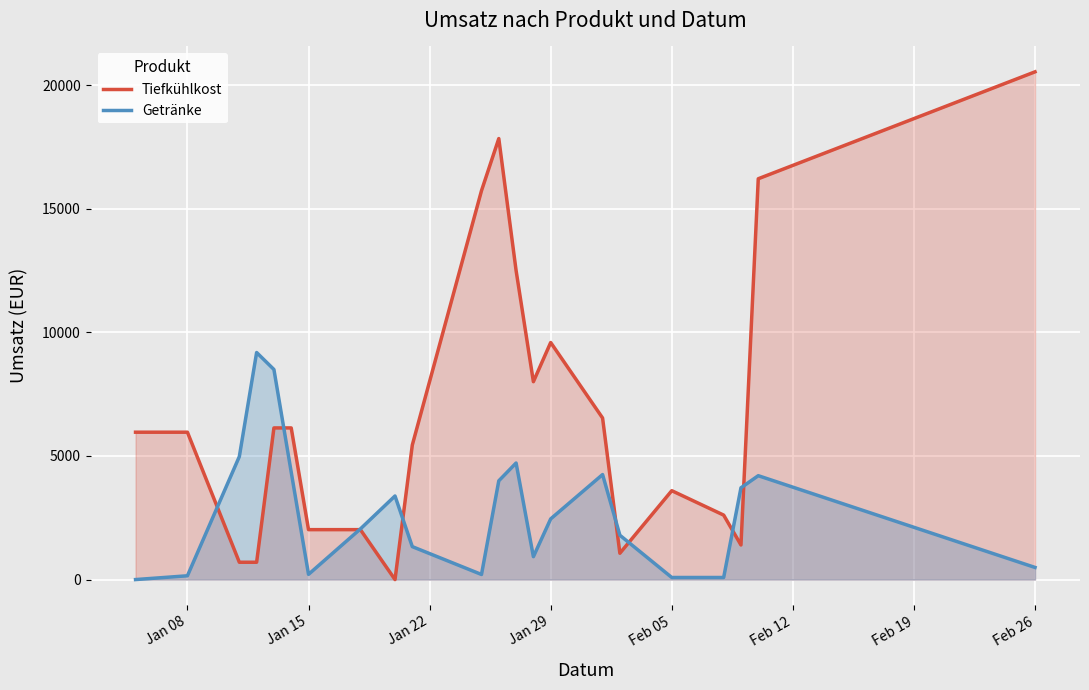

In Getränke, how many points are higher than both neighbors (excluding endpoints)?

5